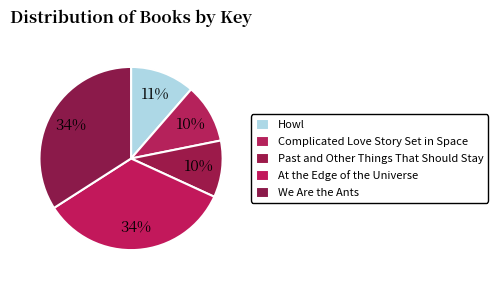

How many slices are in this pie chart?

5